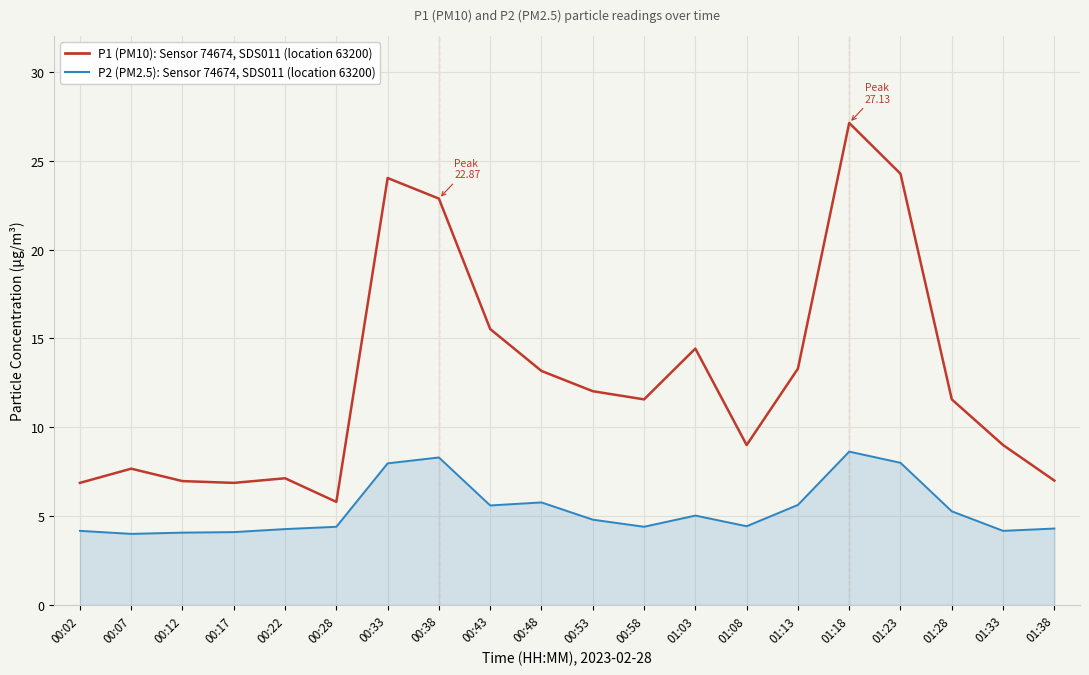

Does the chart display data point markers on the line(s)?

No